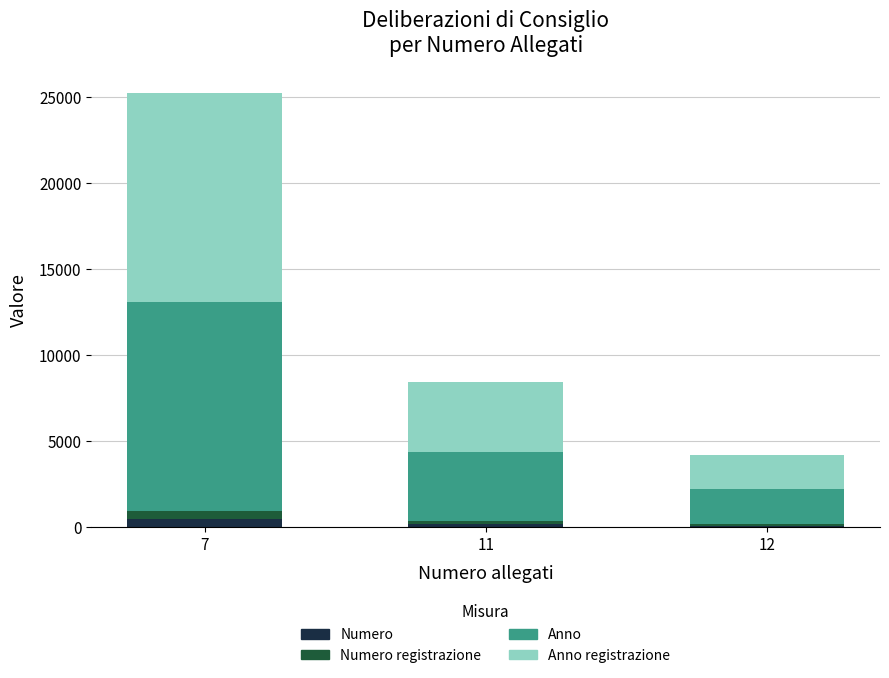

At which category is the sum across all series the highest?

7